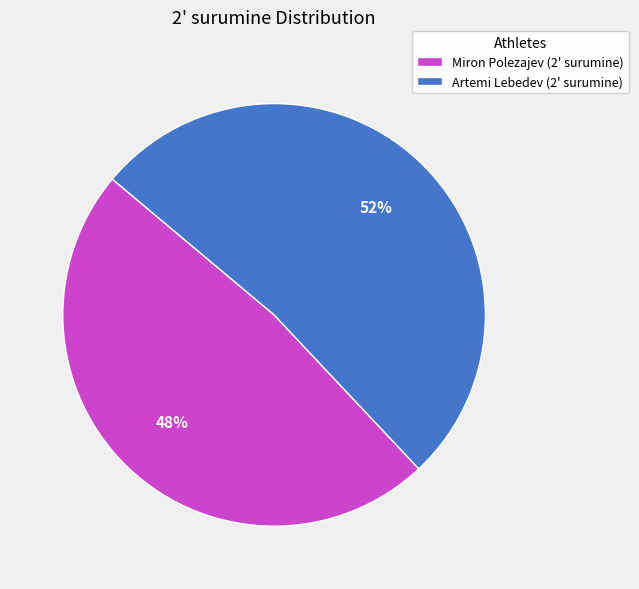

Between Miron Polezajev and Artemi Lebedev, which is larger?

Artemi Lebedev